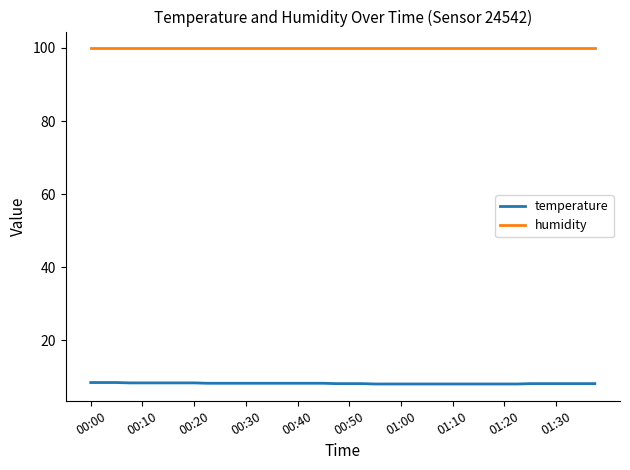

Which series has the widest spread of values?

temperature